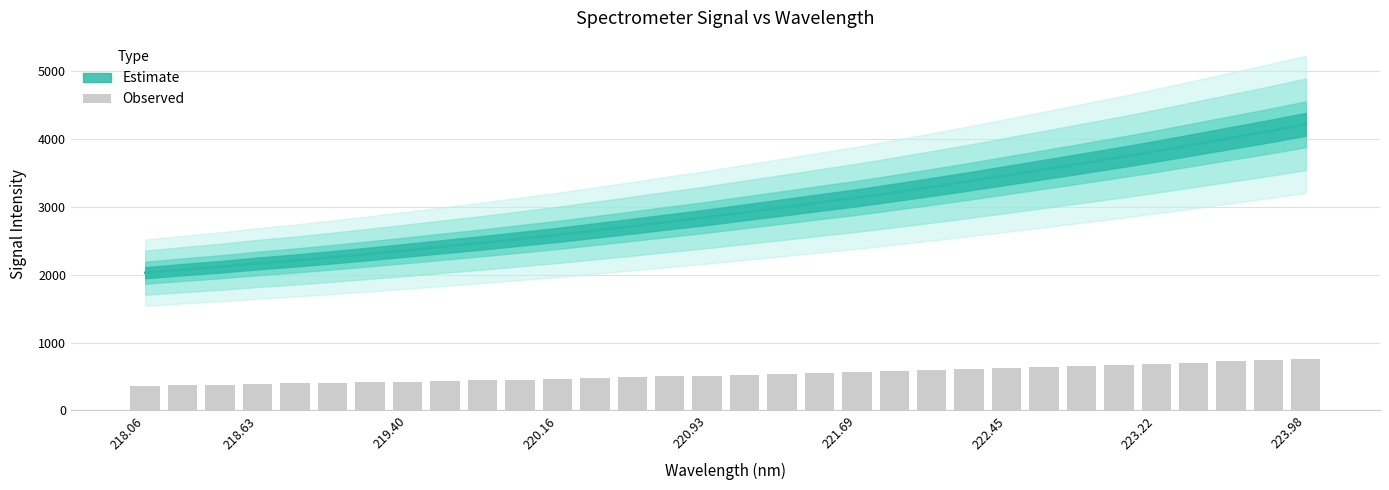

What is the difference between the second highest and minimum values?

375.3